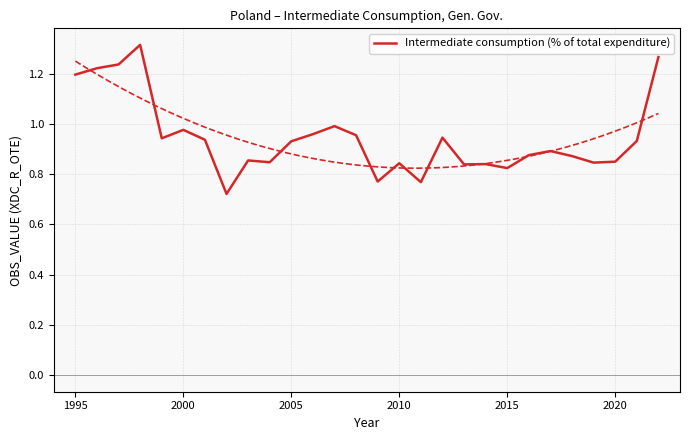

What value does the data have at 2015?

0.8